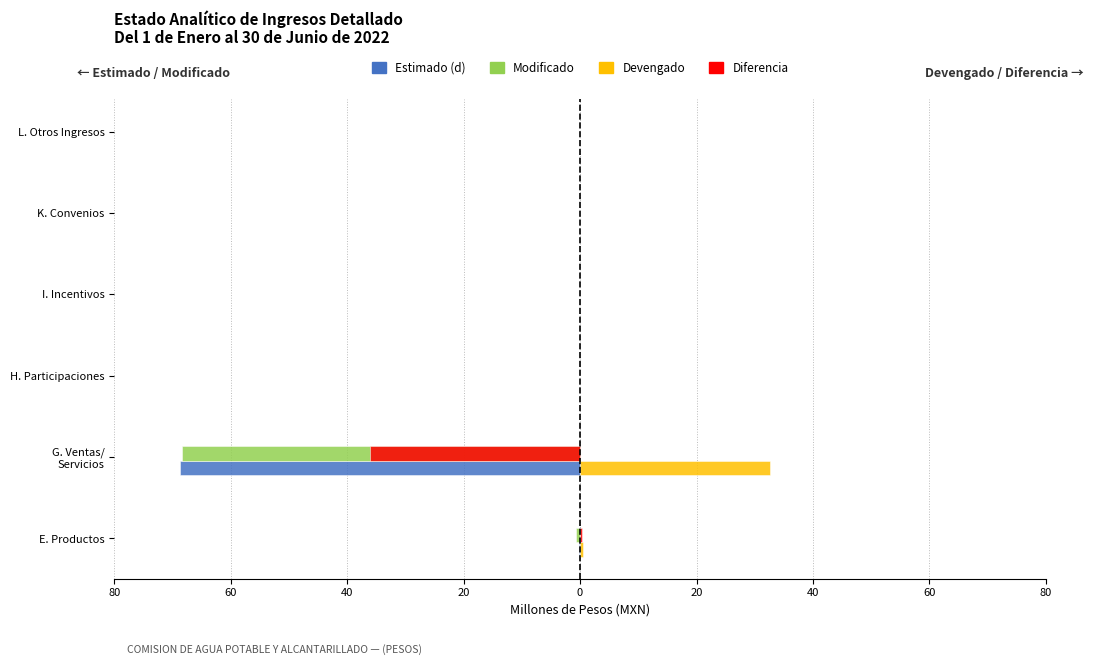

What are all the series names shown in the legend?

Estimado (d), Modificado, Devengado, Diferencia